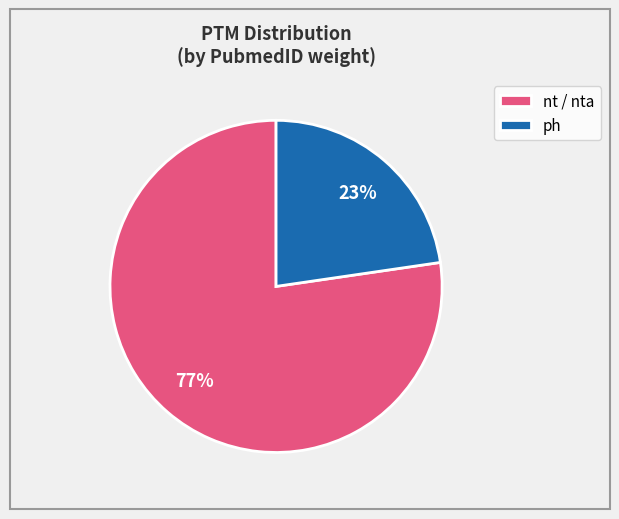

Which slice is the largest?

nt / nta